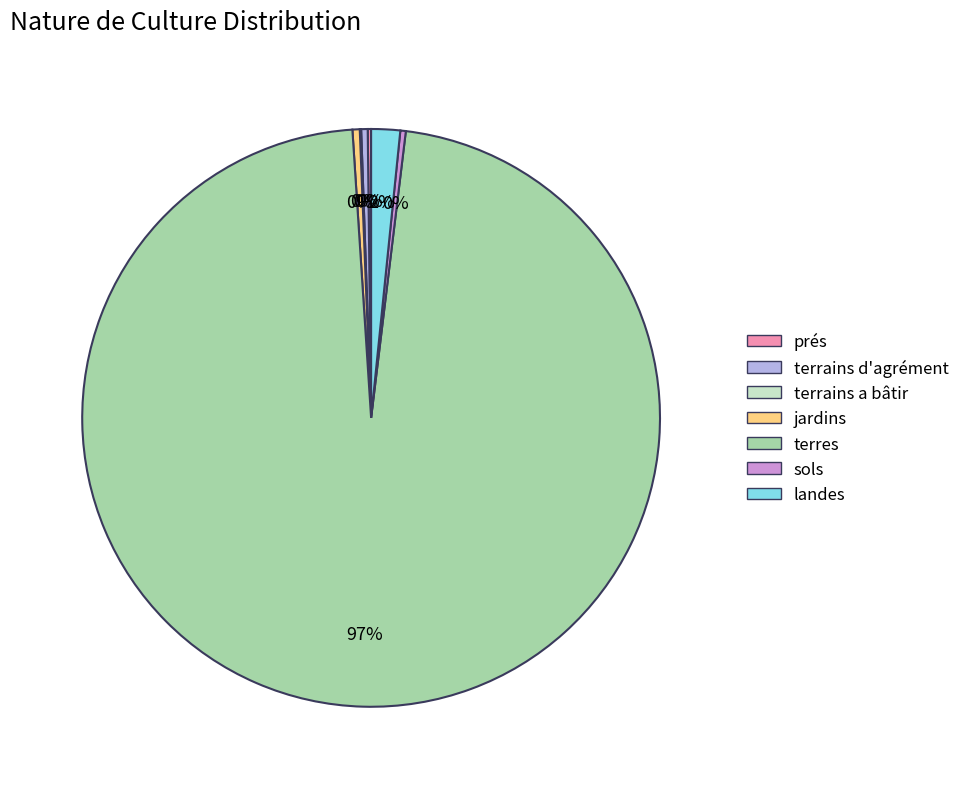

Is there a majority slice in this chart?

Yes